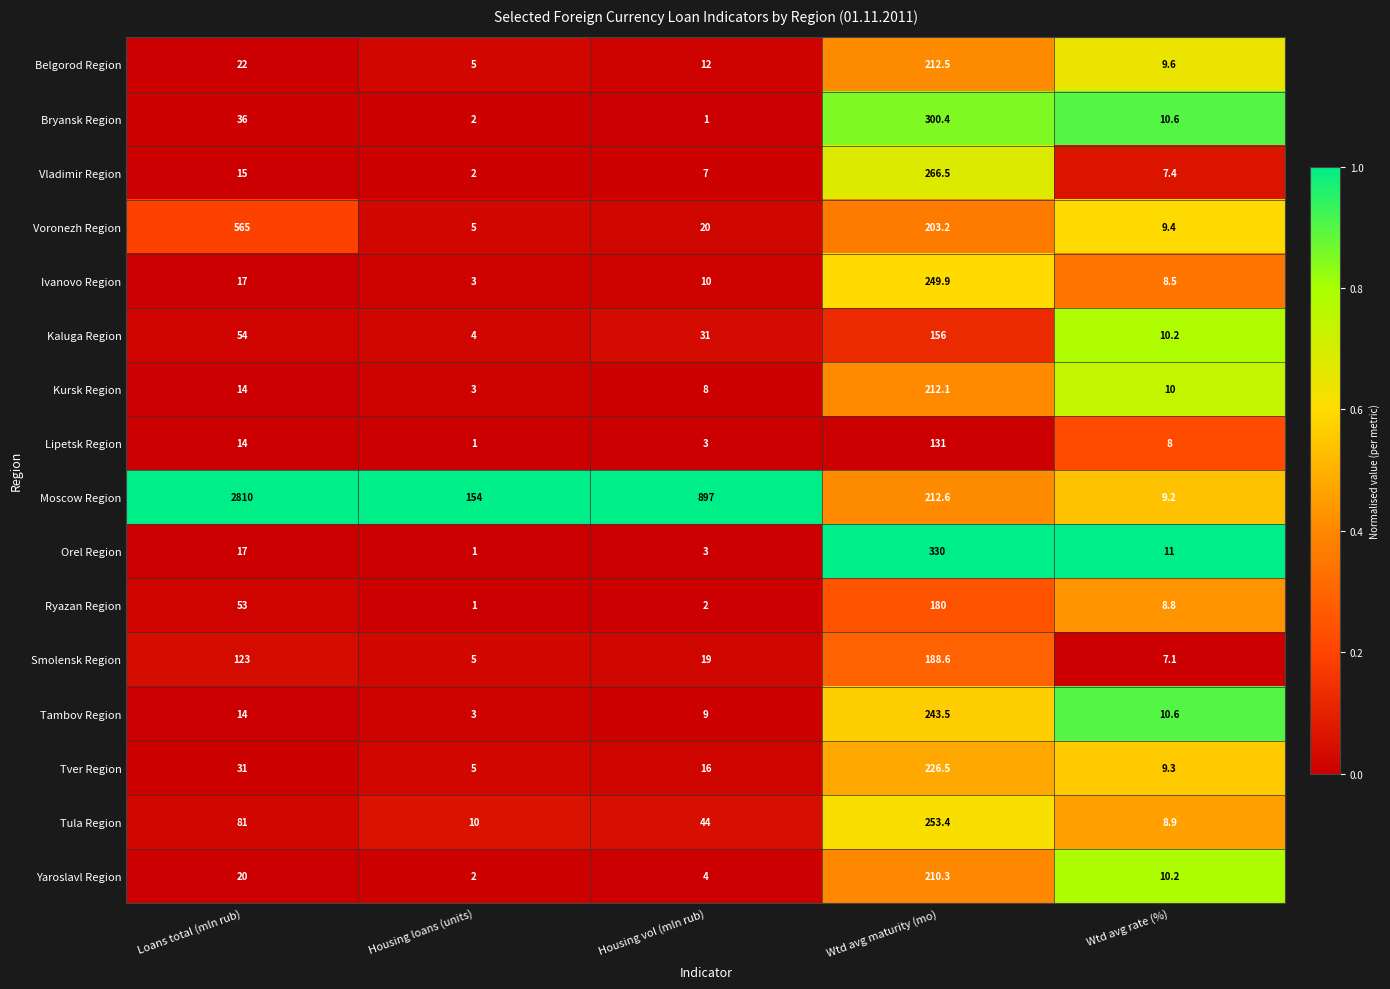

Which series has the largest total across all categories?

Moscow Region